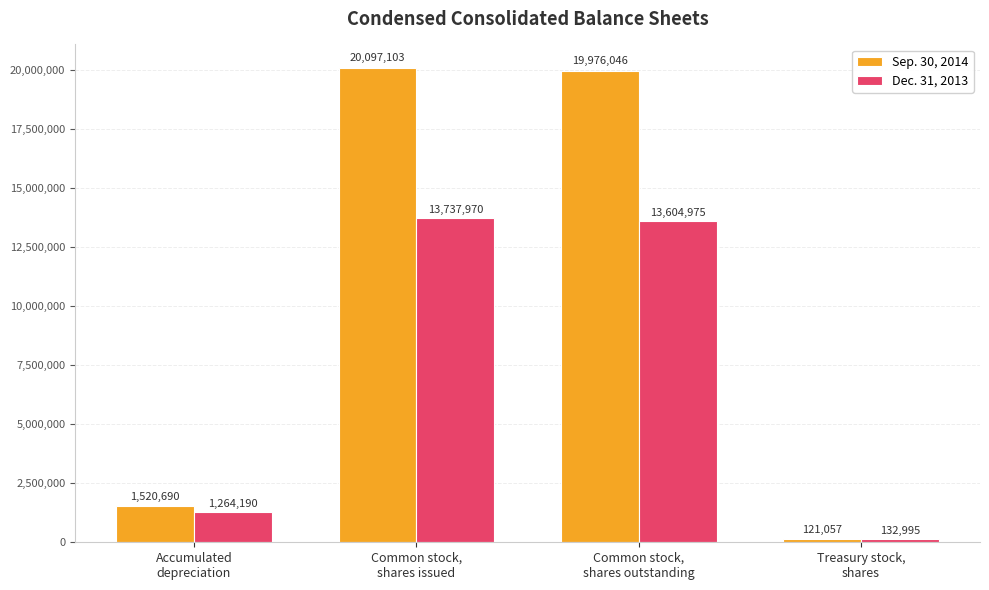

What is the spread (max minus min) of values at Common stock,
shares outstanding?

6371071